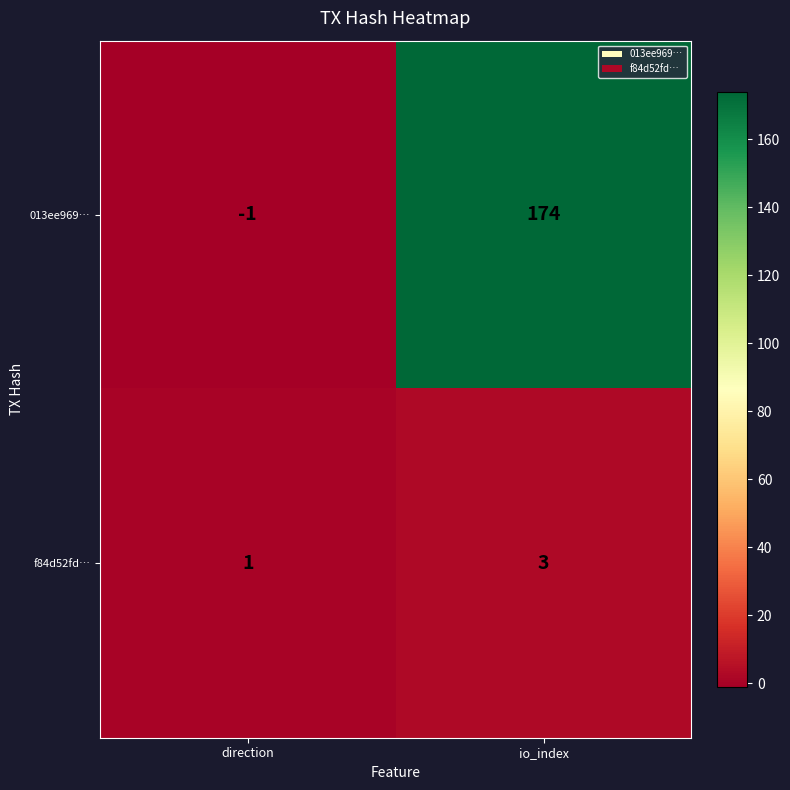

Is the value of f84d52fd… at direction greater than the value of 013ee969… at io_index?

No